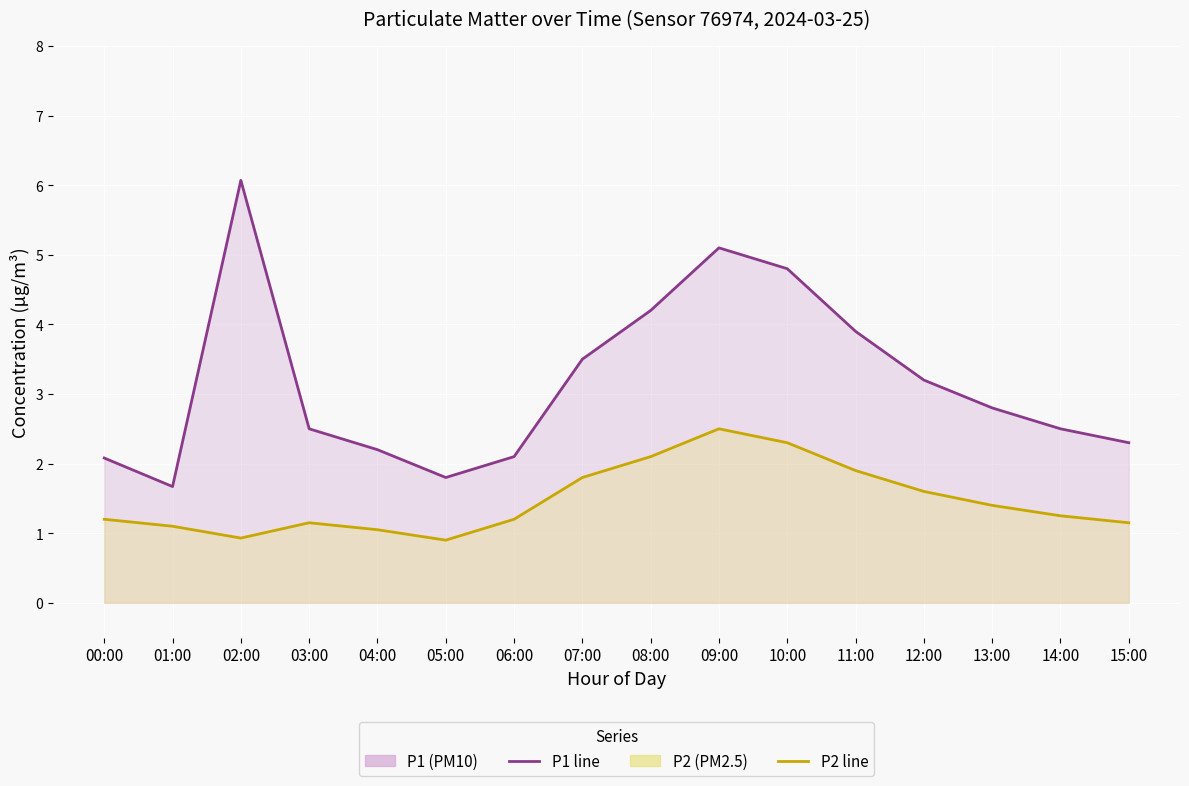

Rank the series by their maximum value, from lowest to highest.

P2 line, P1 line